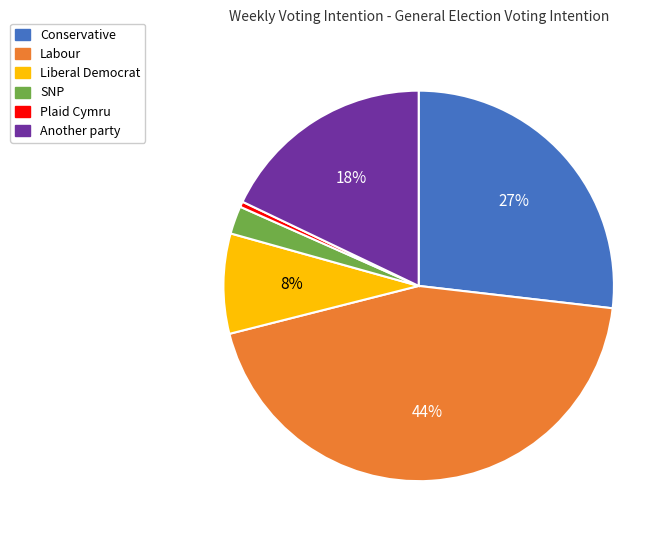

What is the smallest slice in the pie chart?

Plaid Cymru